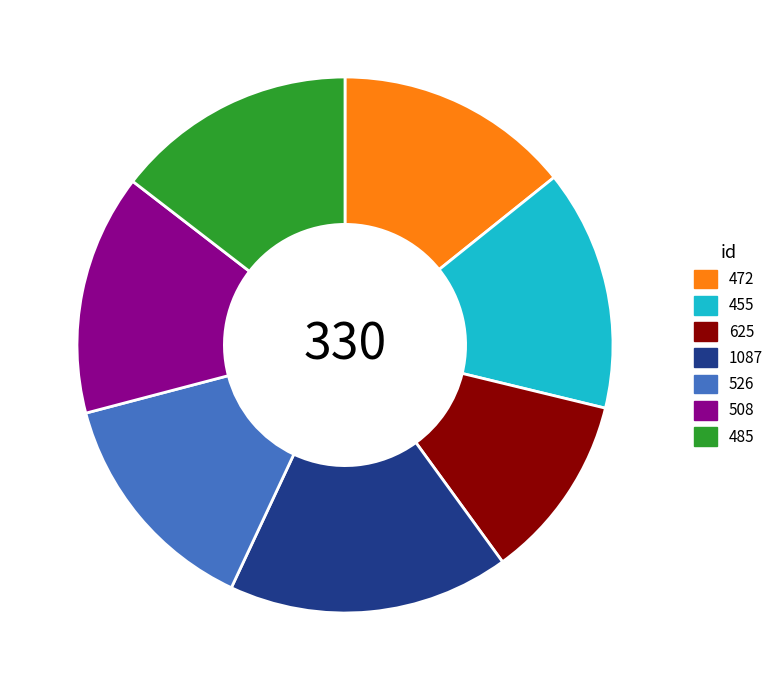

Is it true that 526 is 20% of the pie?

False